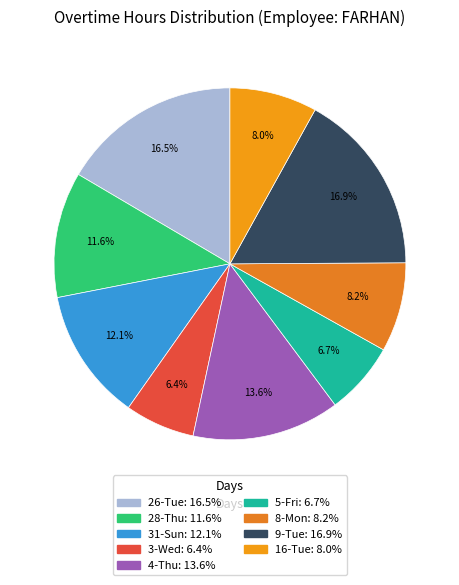

Does 31-Sun represent more than half of the total?

No